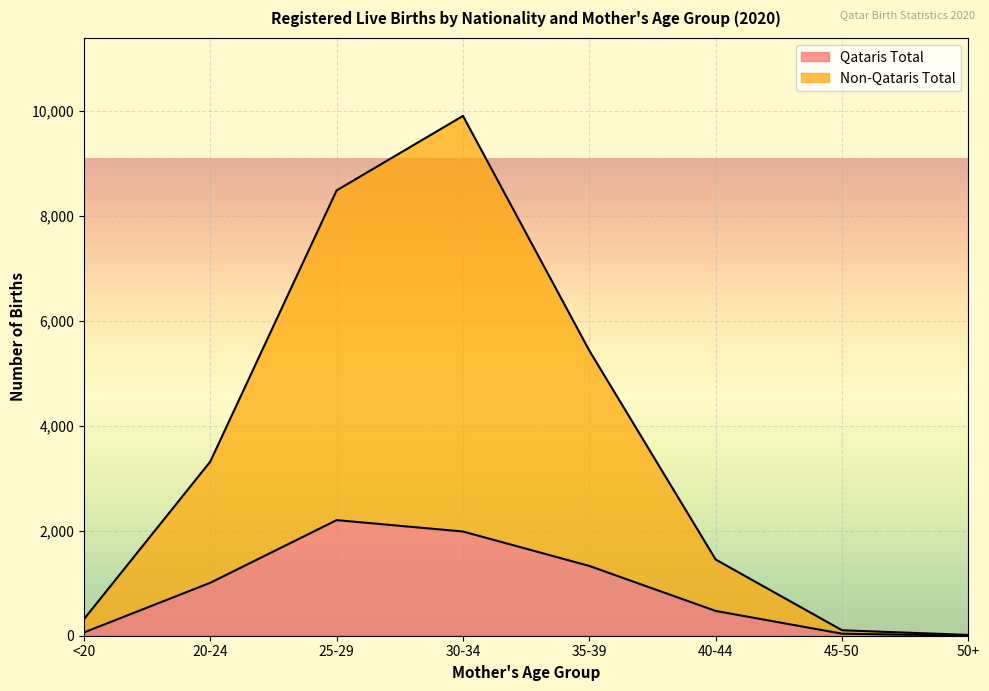

How many lines are shown in the chart?

2